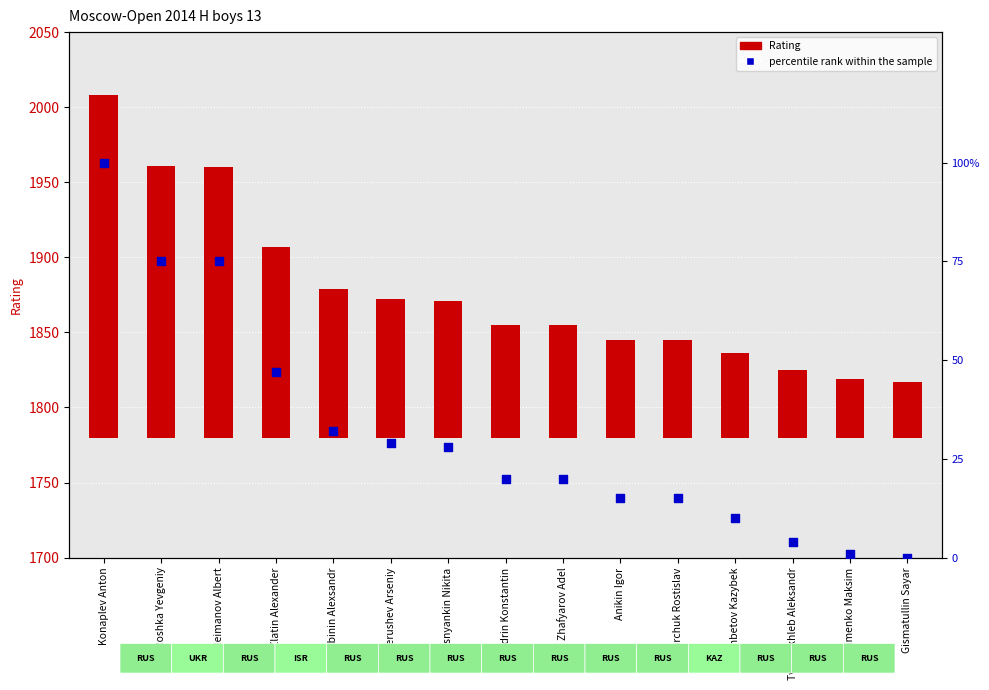

At which category is the sum across all series the highest?

Konaplev Anton